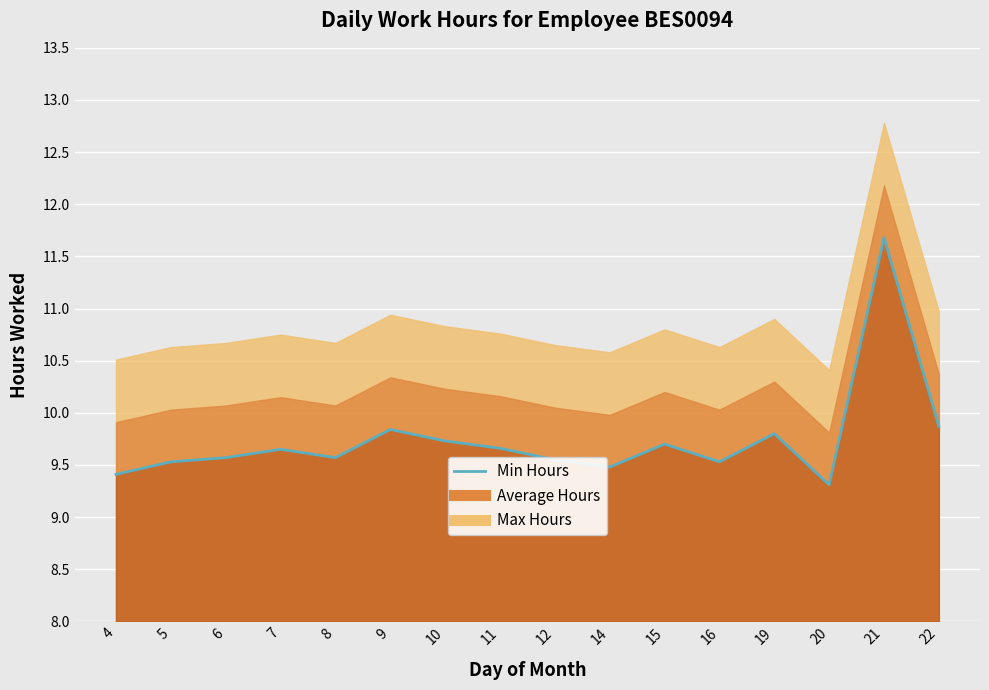

At which category does the chart reach its minimum across all series?

20